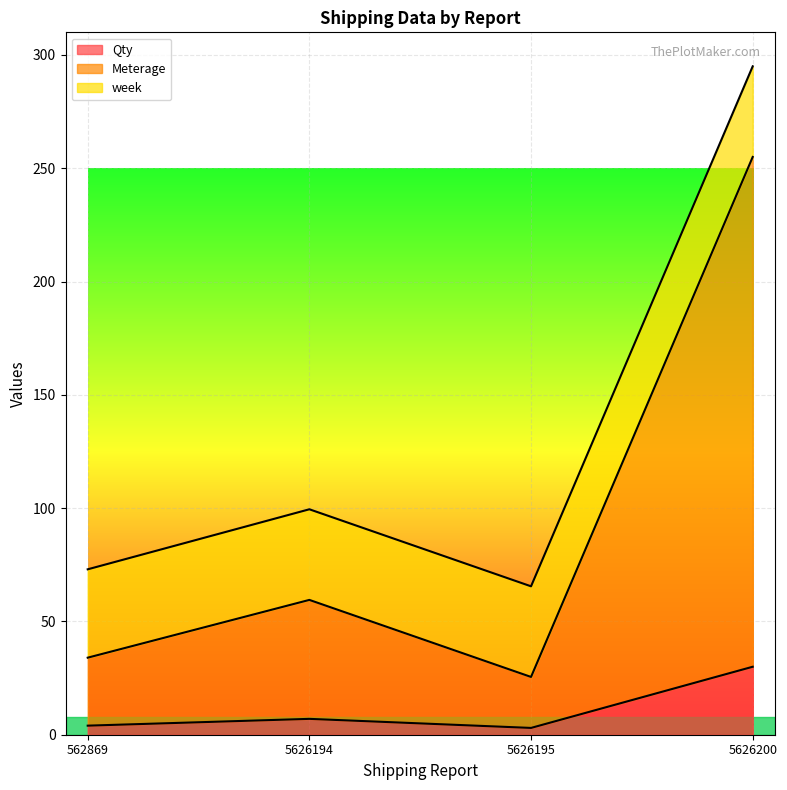

What is the difference between the maximum and minimum values in the Qty series?

27.0